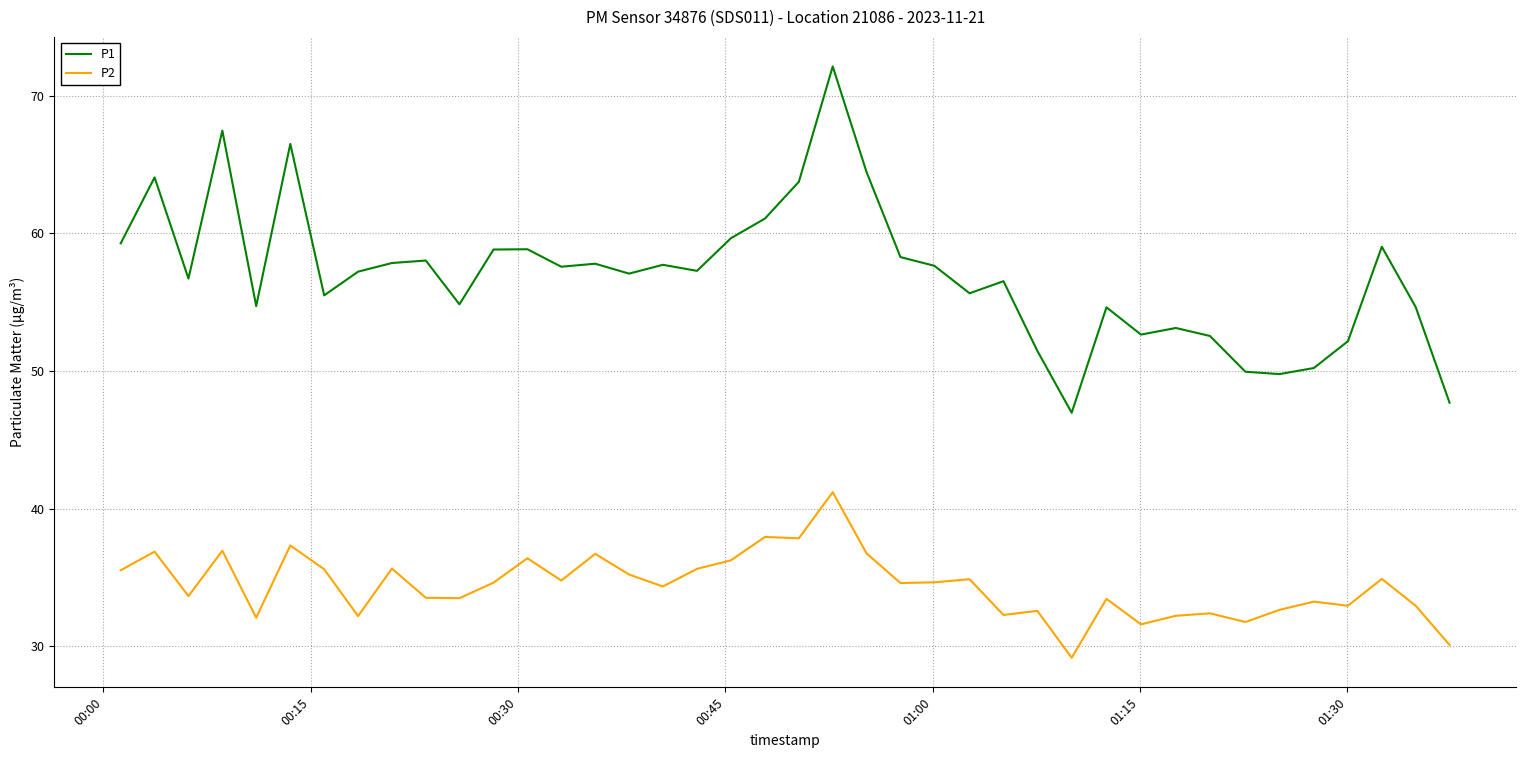

Which series has the largest range (max minus min)?

P1